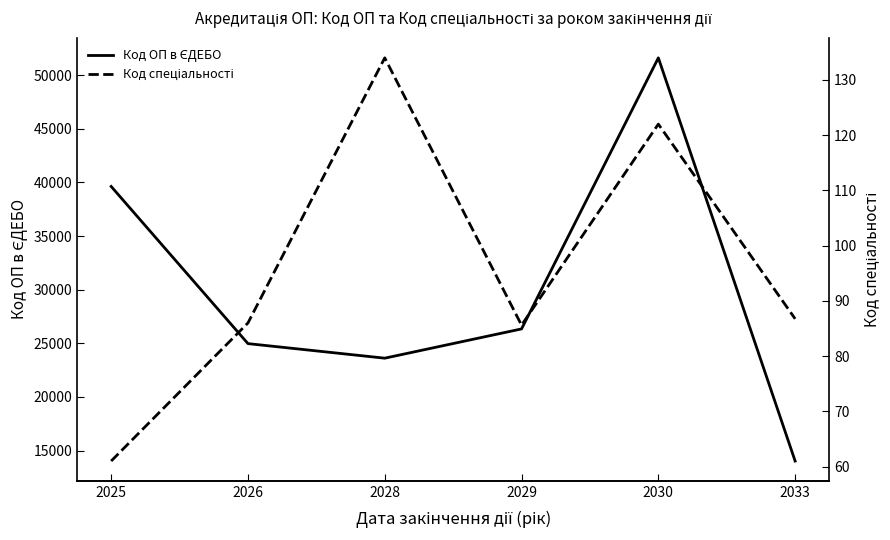

True or false: Код спеціальності and Код ОП в ЄДЕБО cross at least once.

False